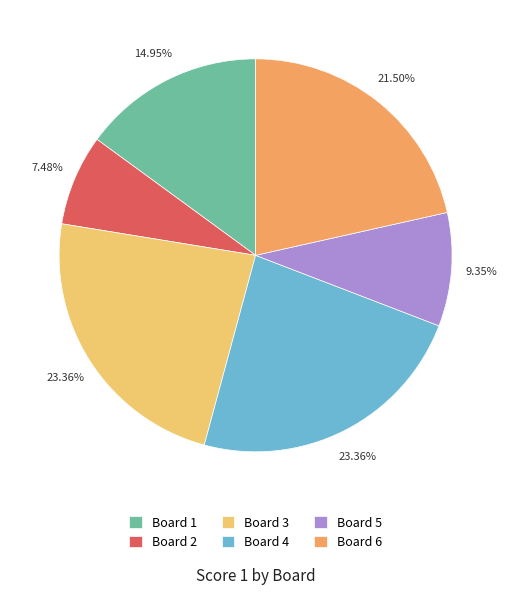

Is it true that Board 5 is 15% of the pie?

False